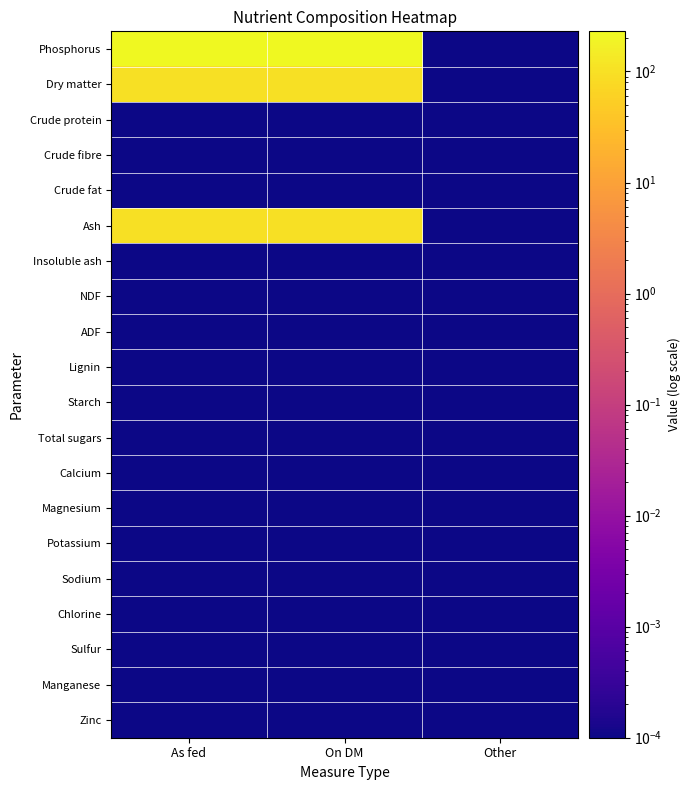

At which category is the sum across all series the highest?

On DM